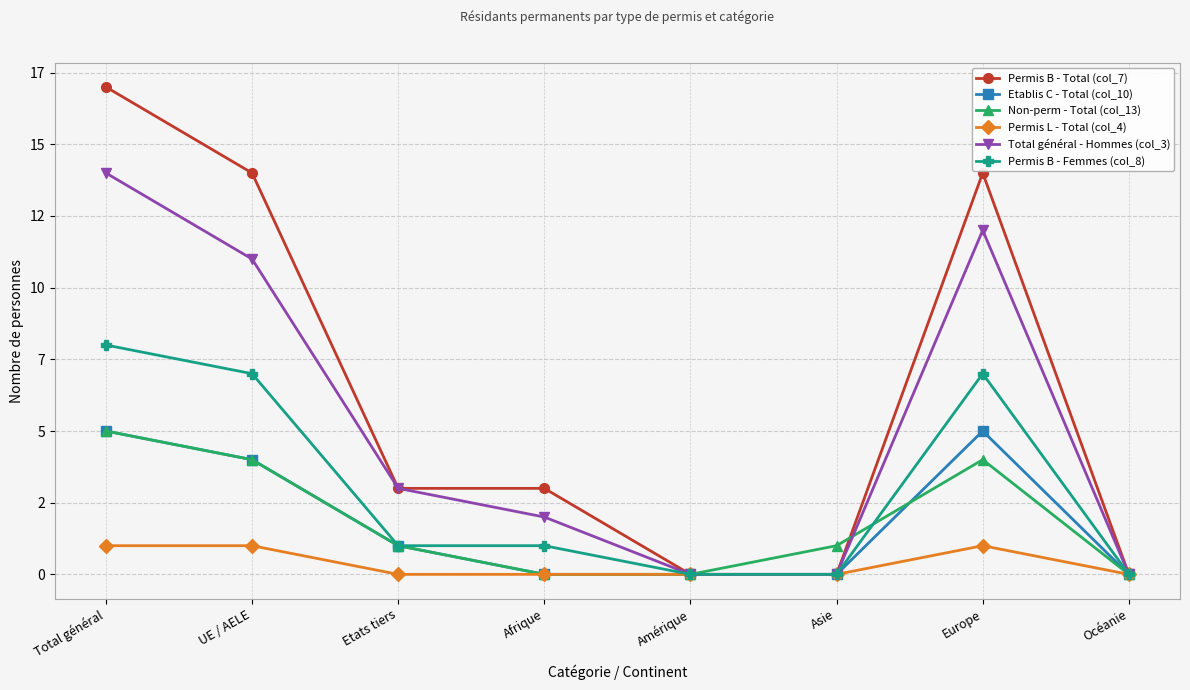

What is the difference between the Non-perm - Total (col_13) values at Etats tiers and Total général?

4